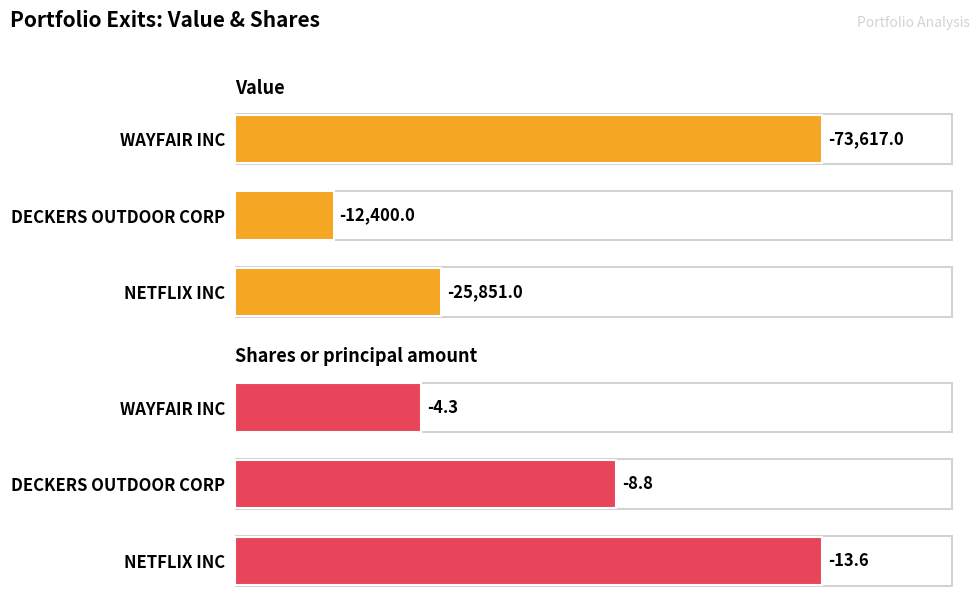

What is the total value across all series at NETFLIX INC?

25864.6